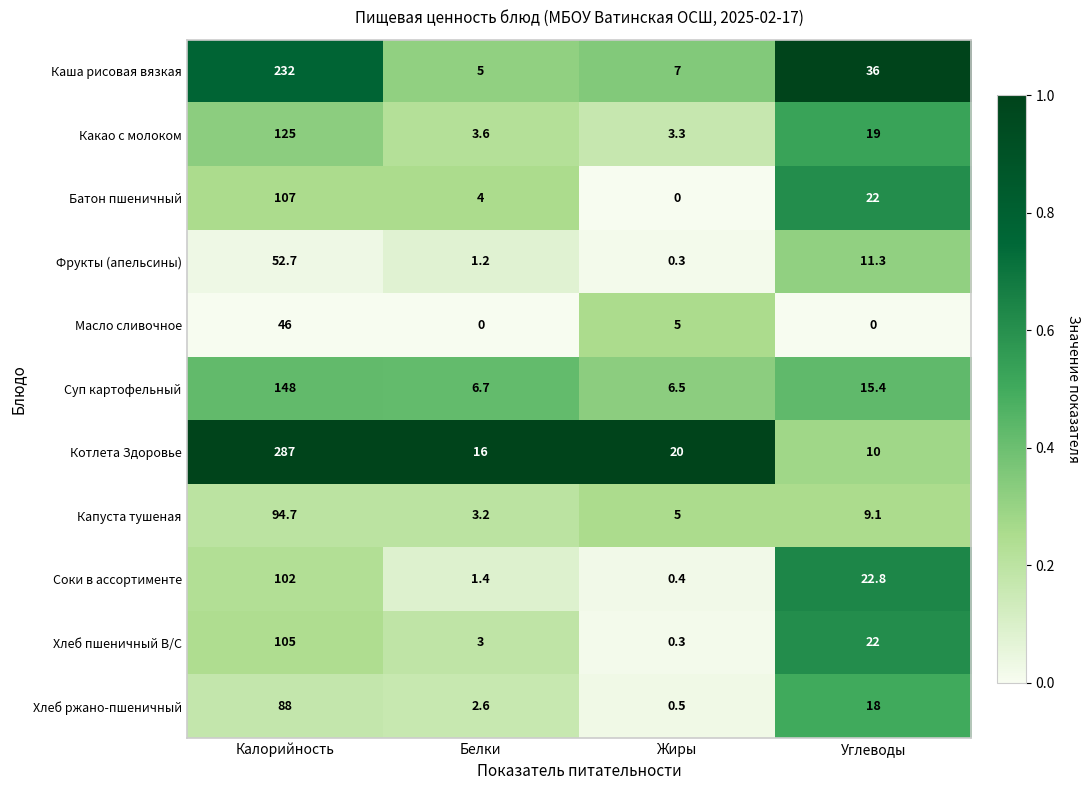

What is the lowest value of the Каша рисовая вязкая series?

5.0